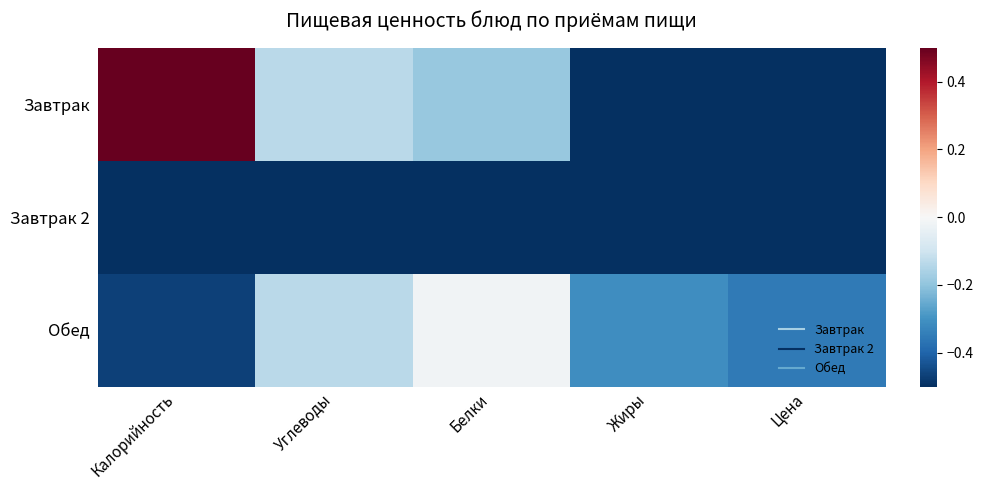

What is the spread (max minus min) of values at Углеводы?

0.4